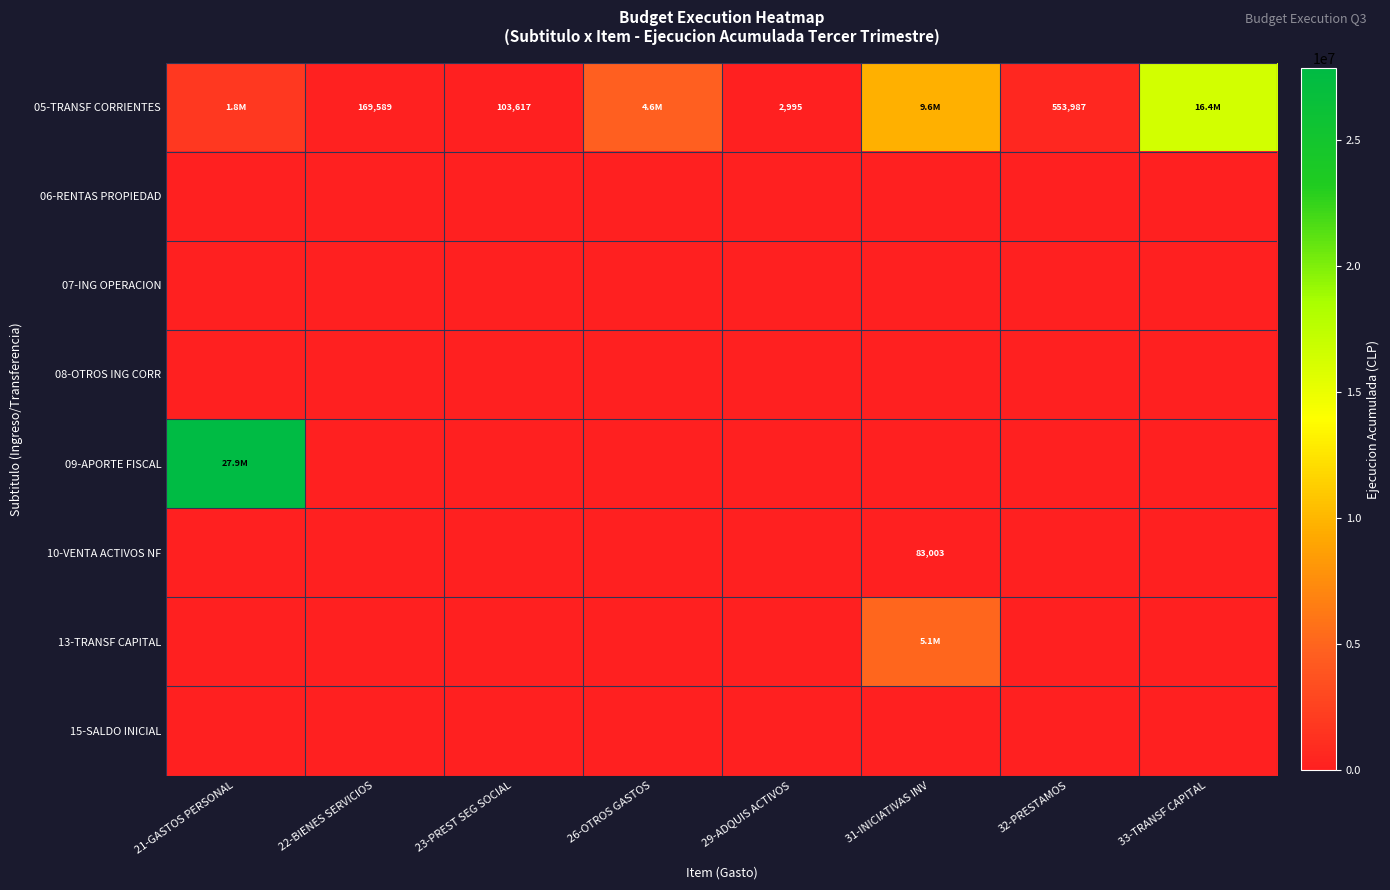

At 32-PRESTAMOS, list the series in order from smallest to largest.

06-RENTAS PROPIEDAD, 07-ING OPERACION, 08-OTROS ING CORR, 09-APORTE FISCAL, 10-VENTA ACTIVOS NF, 13-TRANSF CAPITAL, 15-SALDO INICIAL, 05-TRANSF CORRIENTES